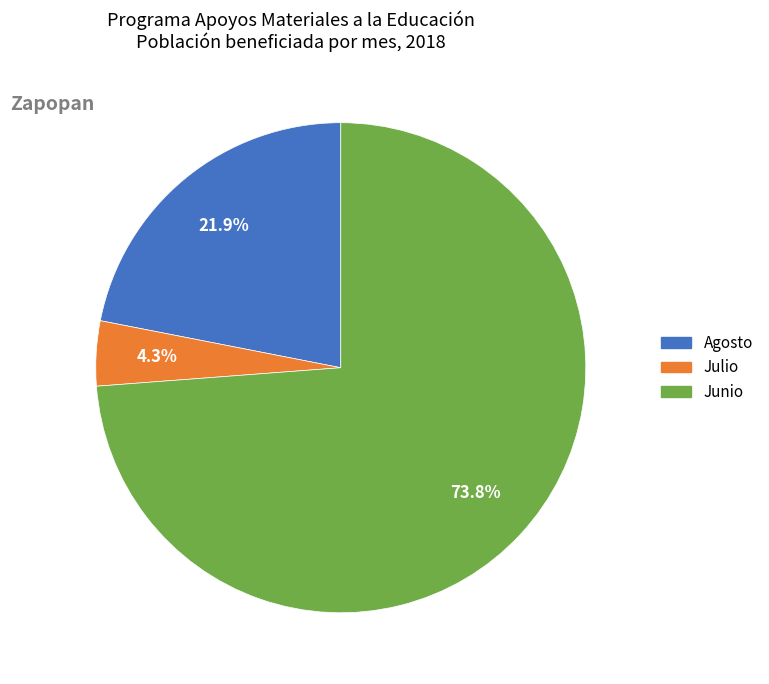

Does any single category account for the majority?

Yes